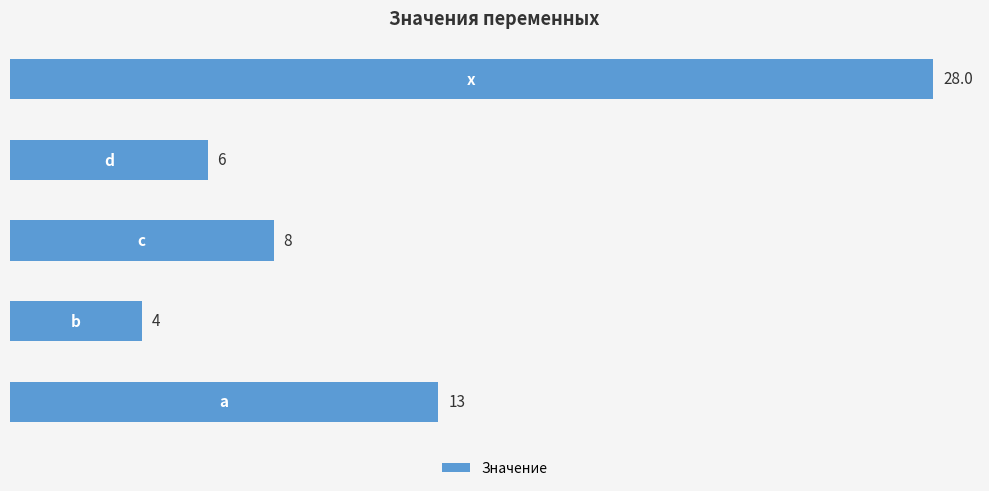

Does the chart contain any negative values?

No